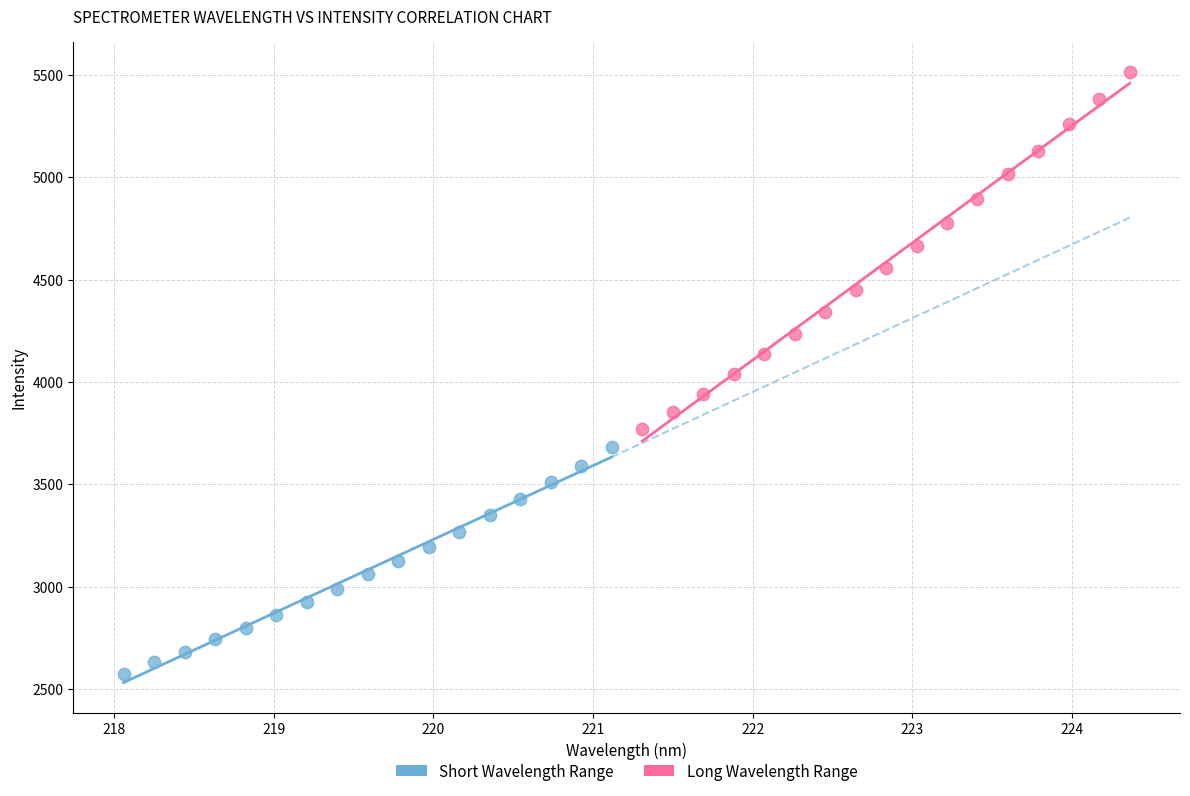

Which series has the largest Y range (max minus min)?

Long Wavelength Range